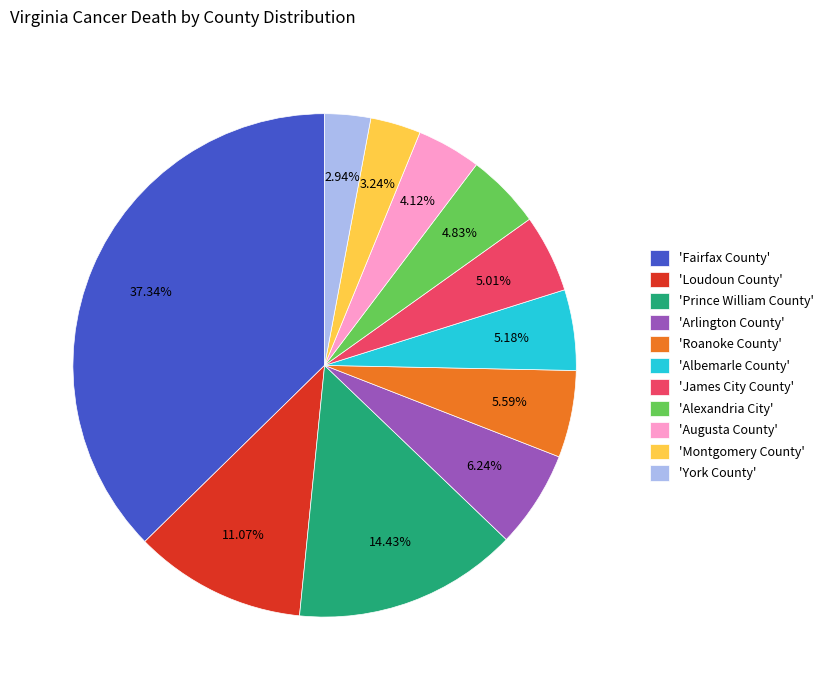

Combined, do 'Loudoun County' and 'Augusta County' account for over 50%?

No